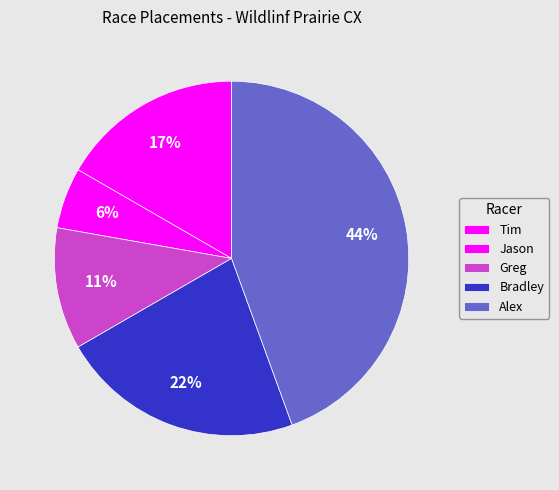

To the nearest percent, what portion does Jason represent?

6%